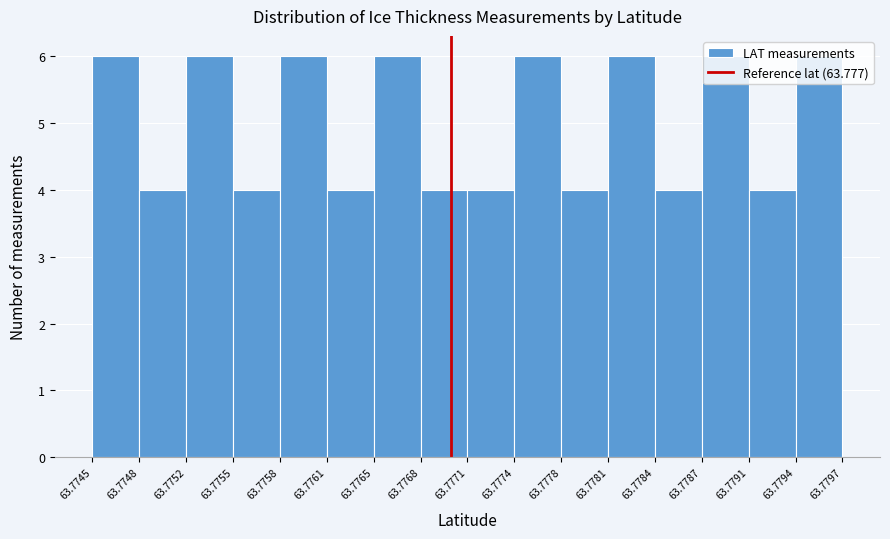

How tall is the bar that spans 63.7787 to 63.7791 on the x-axis? The values are not printed on the chart, so give them approximately, as read against the axis.

6